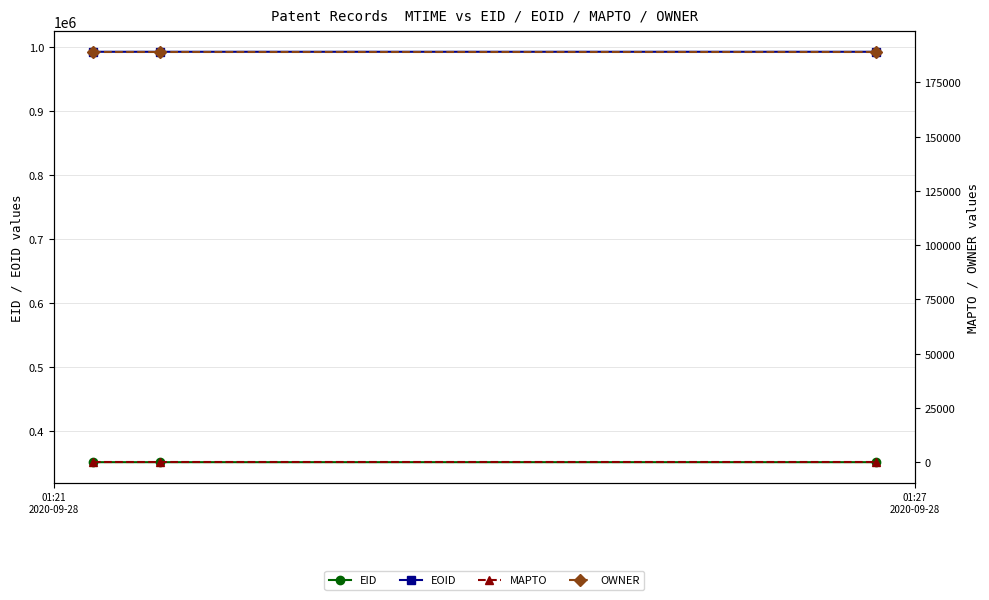

Which series has the widest spread of values?

EID